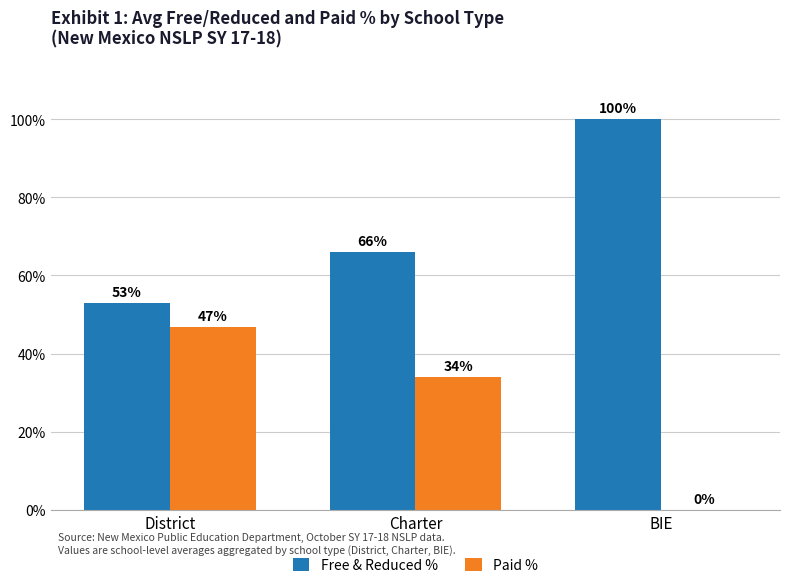

Reading right to left, transcribe all the data shown in this chart.

Free & Reduced %: BIE=1.0	Charter=0.7	District=0.5
Paid %: BIE=0.0	Charter=0.3	District=0.5